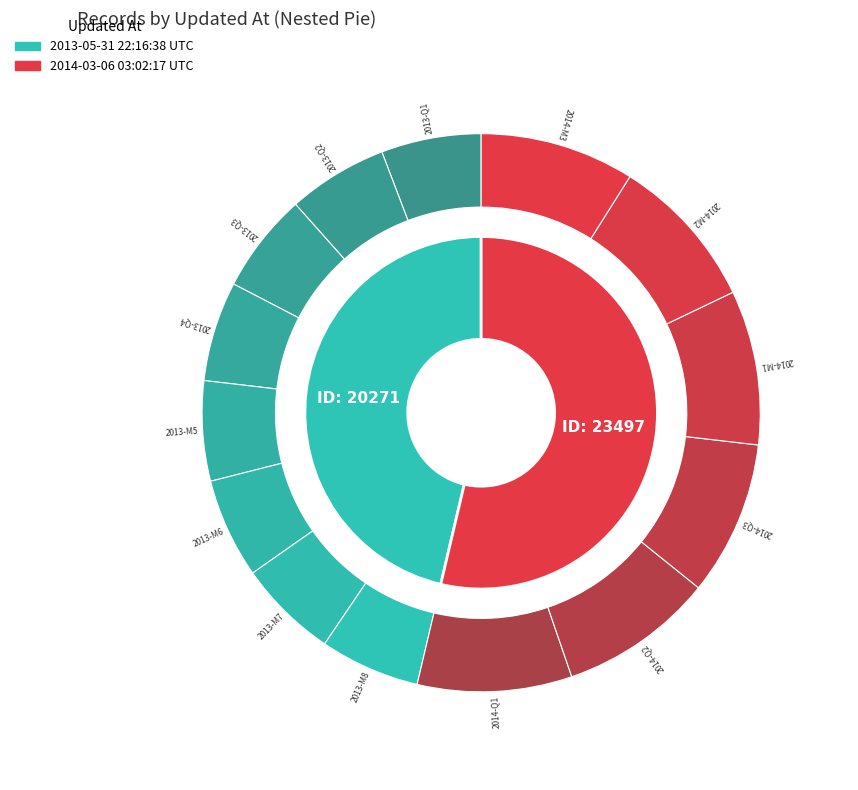

What is the change in value from 2013-05-31 22:16:38 UTC to 2014-03-06 03:02:17 UTC?

+3226